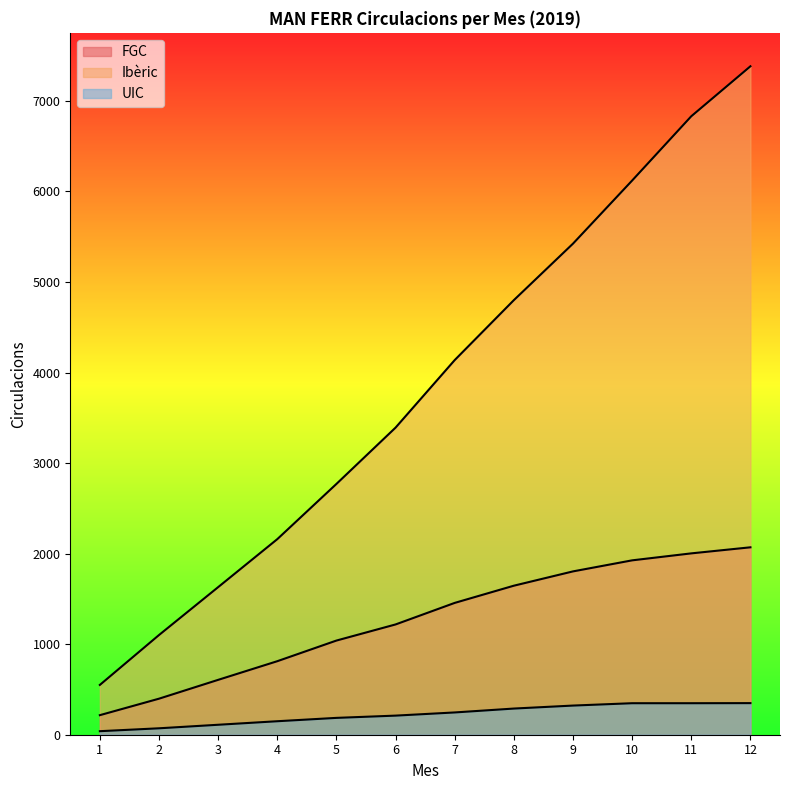

At 10, list the series in order from smallest to largest.

UIC, FGC, Ibèric